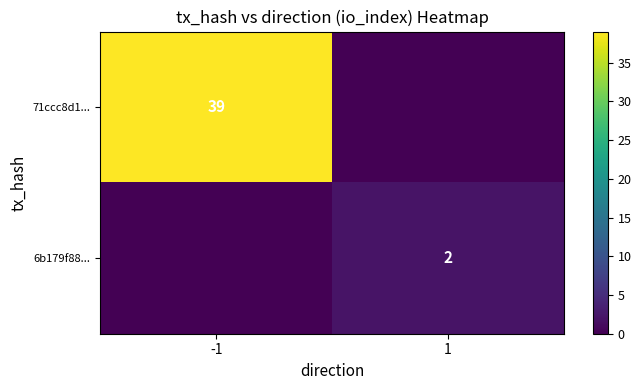

Is it true that 71ccc8d1... equals 61 at -1?

False